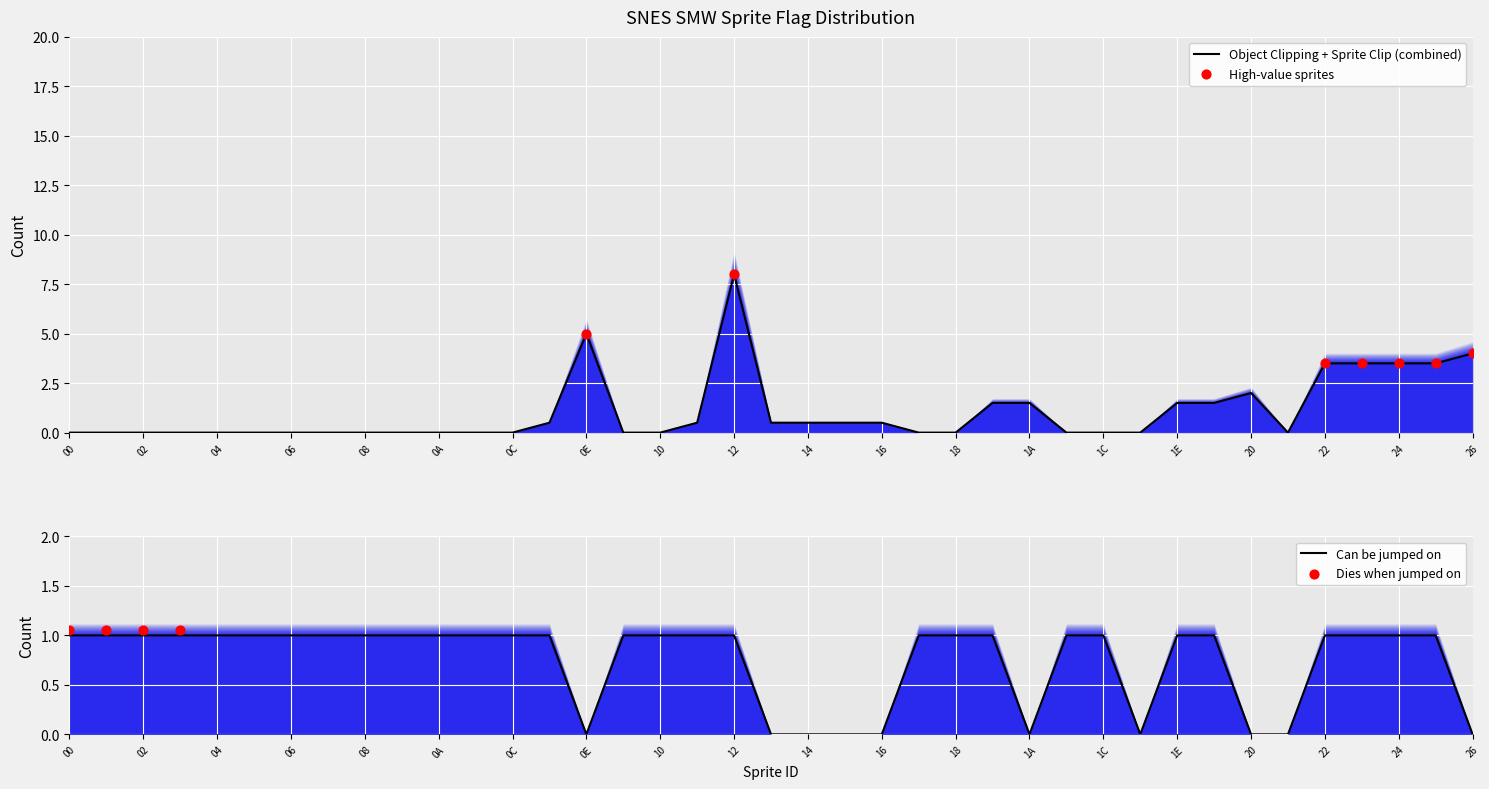

What is the maximum value for Object Clipping + Sprite Clip (combined)?

8.0